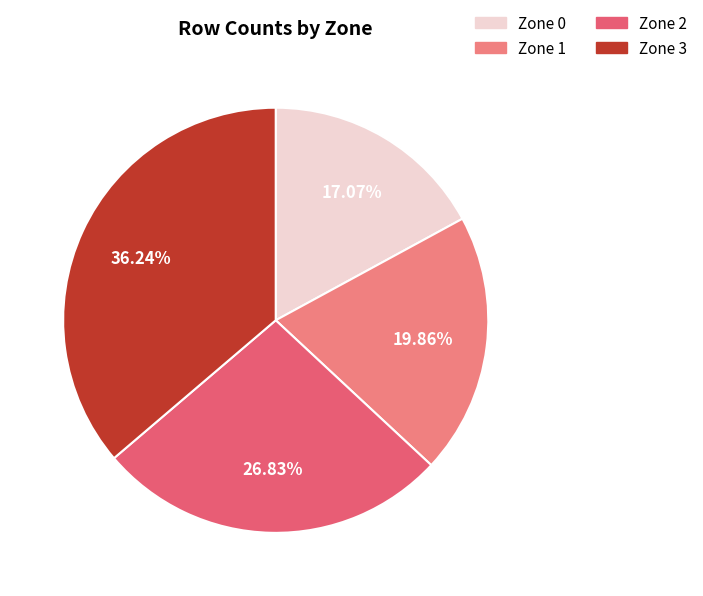

How many slices are in this pie chart?

4